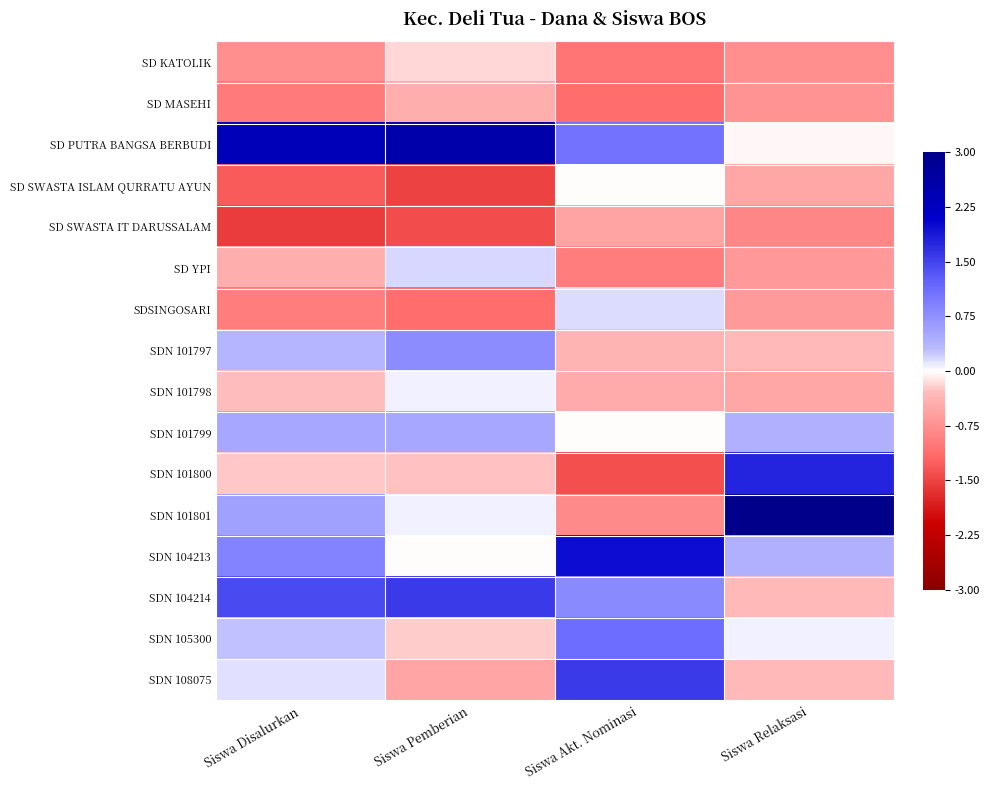

Reading left to right, what are all the values shown in this chart?

SD KATOLIK: Siswa Disalurkan=-0.8	Siswa Pemberian=-0.2	Siswa Akt. Nominasi=-1.0	Siswa Relaksasi=-0.8
SD MASEHI: Siswa Disalurkan=-1.0	Siswa Pemberian=-0.4	Siswa Akt. Nominasi=-1.1	Siswa Relaksasi=-0.7
SD PUTRA BANGSA BERBUDI: Siswa Disalurkan=2.3	Siswa Pemberian=2.5	Siswa Akt. Nominasi=1.1	Siswa Relaksasi=-0.0
SD SWASTA ISLAM QURRATU AYUN: Siswa Disalurkan=-1.3	Siswa Pemberian=-1.5	Siswa Akt. Nominasi=-0.0	Siswa Relaksasi=-0.5
SD SWASTA IT DARUSSALAM: Siswa Disalurkan=-1.6	Siswa Pemberian=-1.4	Siswa Akt. Nominasi=-0.6	Siswa Relaksasi=-0.9
SD YPI: Siswa Disalurkan=-0.4	Siswa Pemberian=0.2	Siswa Akt. Nominasi=-0.9	Siswa Relaksasi=-0.7
SDSINGOSARI: Siswa Disalurkan=-1.0	Siswa Pemberian=-1.1	Siswa Akt. Nominasi=0.2	Siswa Relaksasi=-0.6
SDN 101797: Siswa Disalurkan=0.4	Siswa Pemberian=0.8	Siswa Akt. Nominasi=-0.4	Siswa Relaksasi=-0.3
SDN 101798: Siswa Disalurkan=-0.3	Siswa Pemberian=0.1	Siswa Akt. Nominasi=-0.5	Siswa Relaksasi=-0.5
SDN 101799: Siswa Disalurkan=0.5	Siswa Pemberian=0.5	Siswa Akt. Nominasi=-0.0	Siswa Relaksasi=0.4
SDN 101800: Siswa Disalurkan=-0.3	Siswa Pemberian=-0.3	Siswa Akt. Nominasi=-1.4	Siswa Relaksasi=1.8
SDN 101801: Siswa Disalurkan=0.6	Siswa Pemberian=0.1	Siswa Akt. Nominasi=-0.8	Siswa Relaksasi=3.0
SDN 104213: Siswa Disalurkan=0.9	Siswa Pemberian=-0.0	Siswa Akt. Nominasi=2.0	Siswa Relaksasi=0.4
SDN 104214: Siswa Disalurkan=1.4	Siswa Pemberian=1.6	Siswa Akt. Nominasi=0.8	Siswa Relaksasi=-0.3
SDN 105300: Siswa Disalurkan=0.3	Siswa Pemberian=-0.2	Siswa Akt. Nominasi=1.1	Siswa Relaksasi=0.0
SDN 108075: Siswa Disalurkan=0.1	Siswa Pemberian=-0.5	Siswa Akt. Nominasi=1.6	Siswa Relaksasi=-0.3